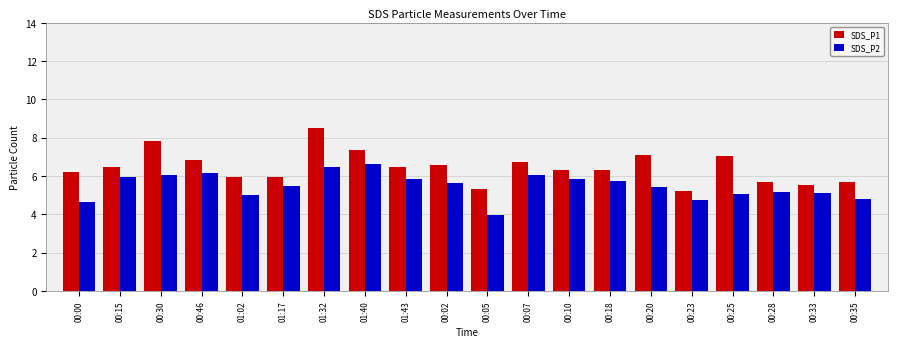

What is the difference between the maximum and minimum values in the SDS_P2 series?

2.6